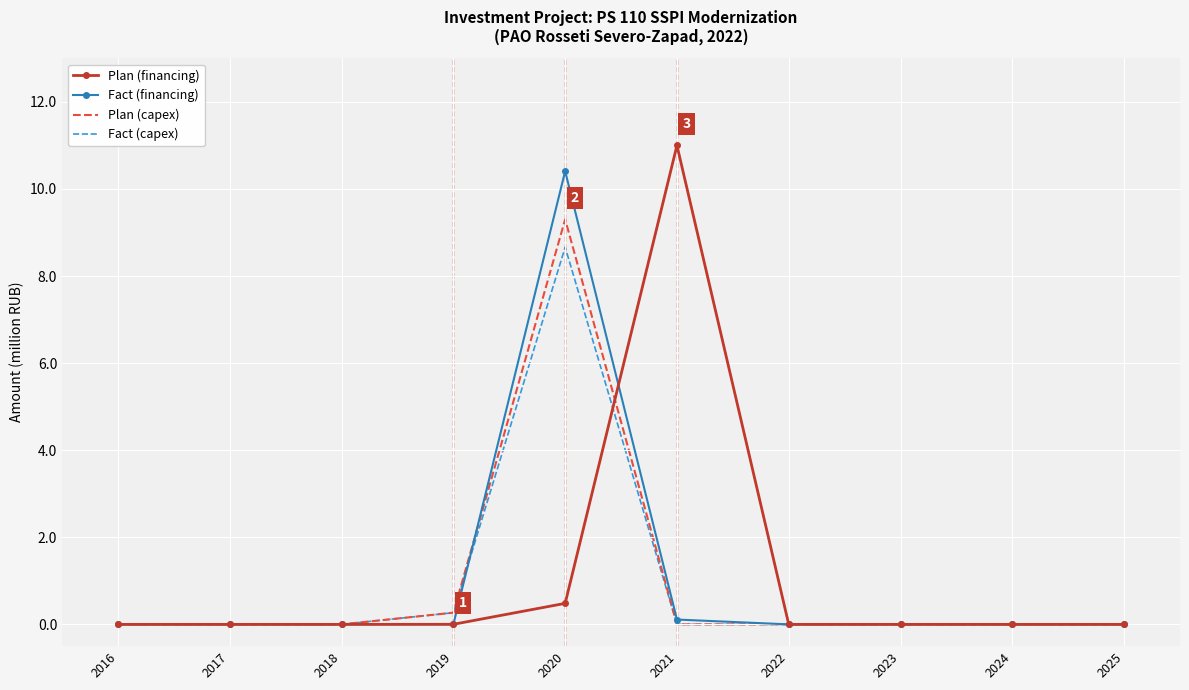

What are all the series names shown in the legend?

Plan (financing), Fact (financing), Plan (capex), Fact (capex)